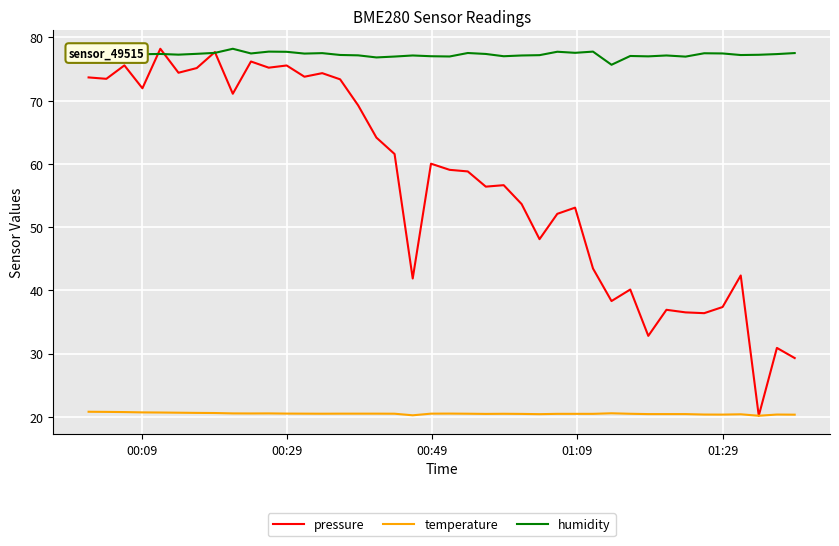

What are all the series names shown in the legend?

pressure, temperature, humidity